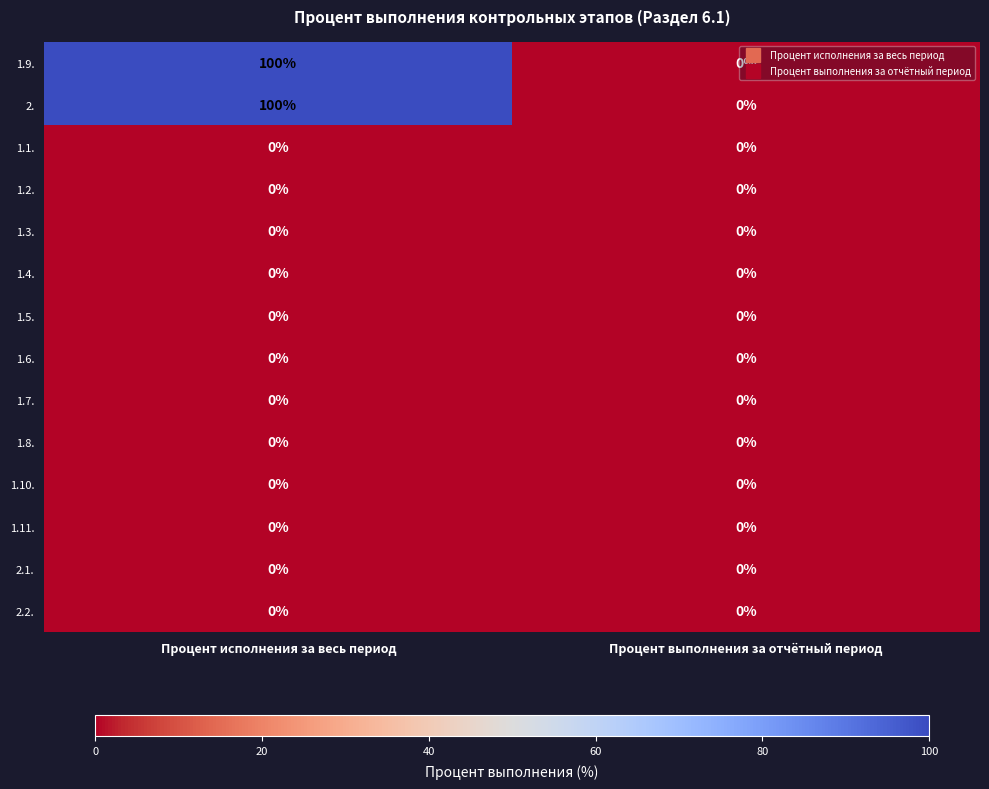

What is the greatest value displayed?

100